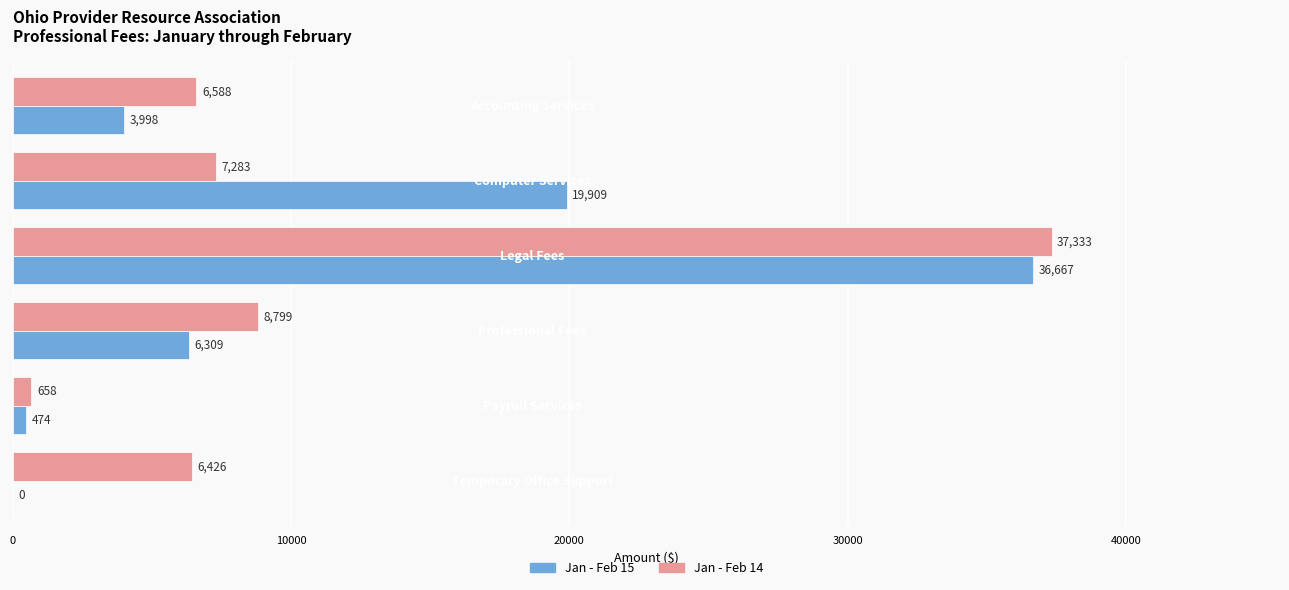

What are all the series names shown in the legend?

Jan - Feb 15, Jan - Feb 14